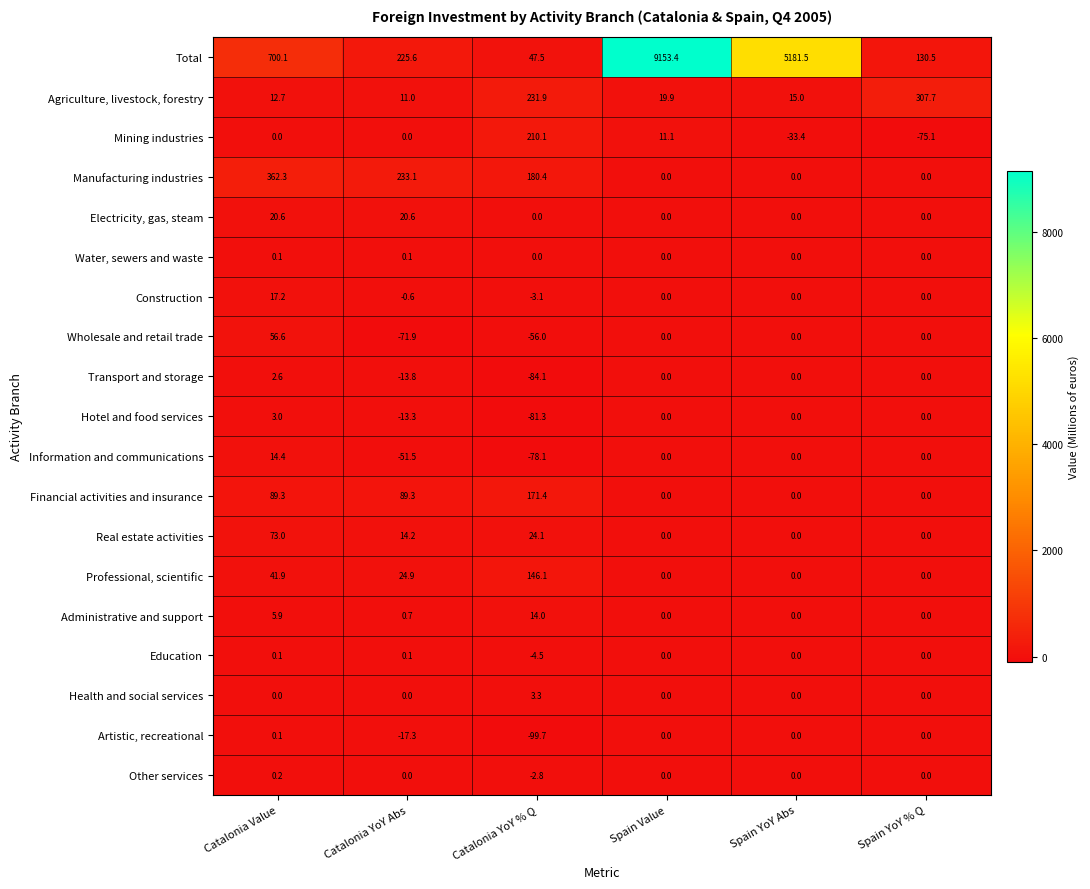

What is the sum of the Real estate activities values at Catalonia Value and Catalonia YoY Abs?

87.2